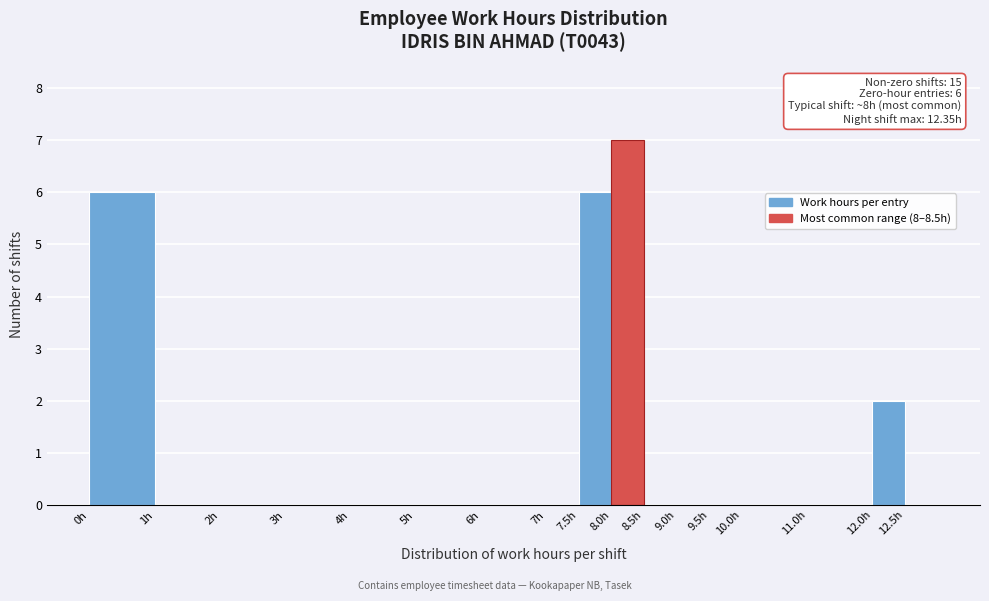

Which range on the x-axis has the tallest bar?

8.0 to 8.5